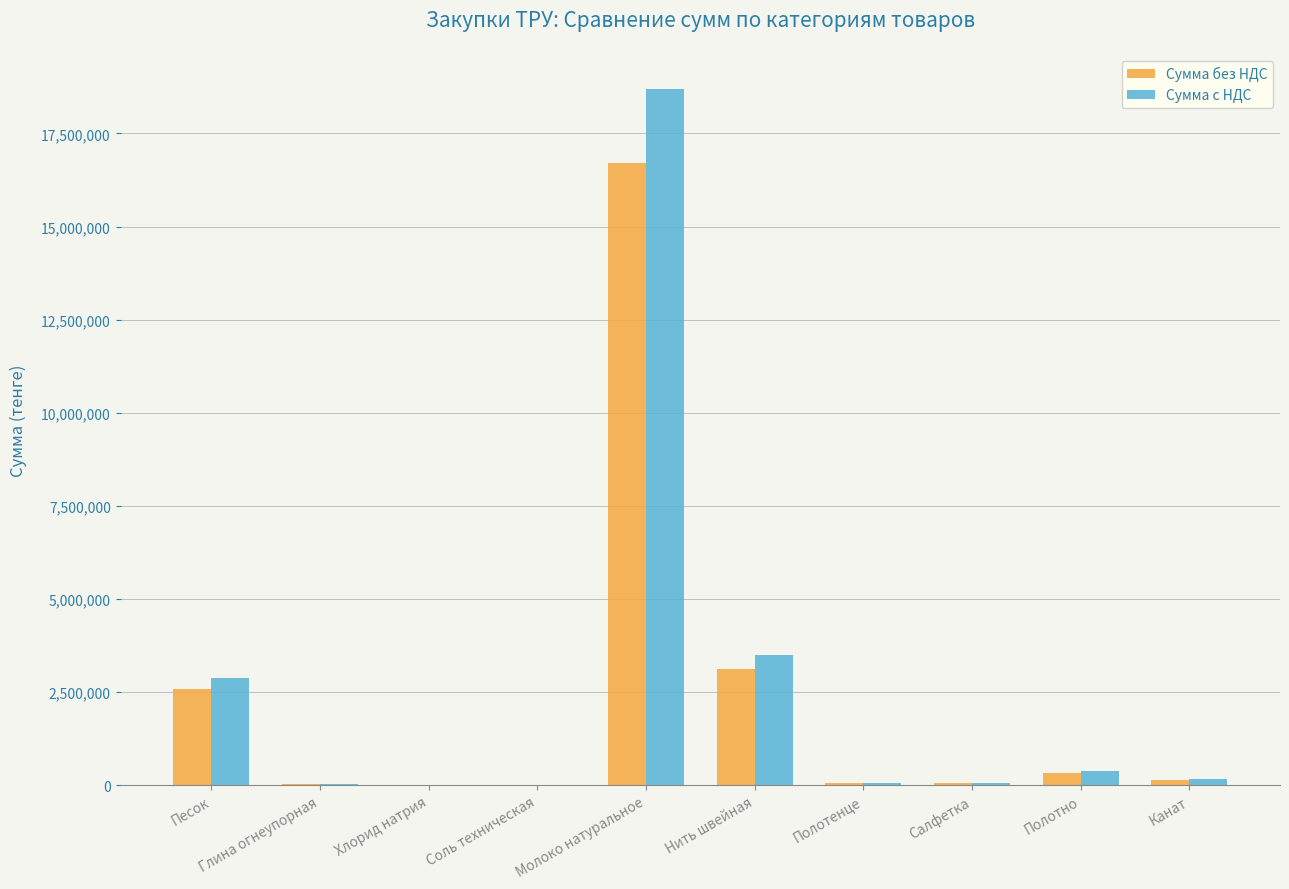

What is the greatest value displayed?

18704250.4